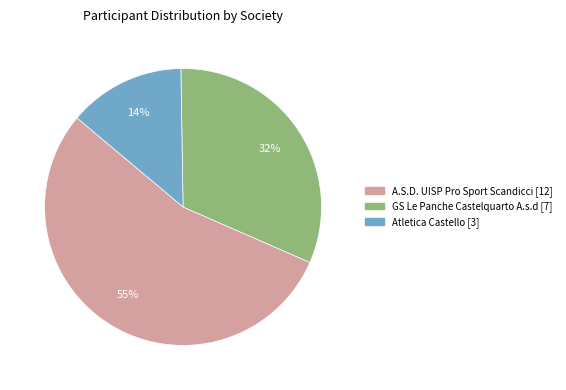

Approximately how many times larger is the value at GS Le Panche Castelquarto A.s.d compared to Atletica Castello?

2.3